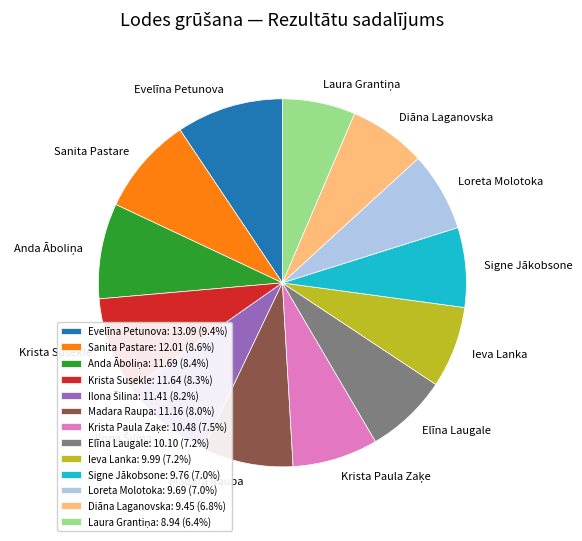

True or false: Signe Jākobsone accounts for 13% of the total.

False